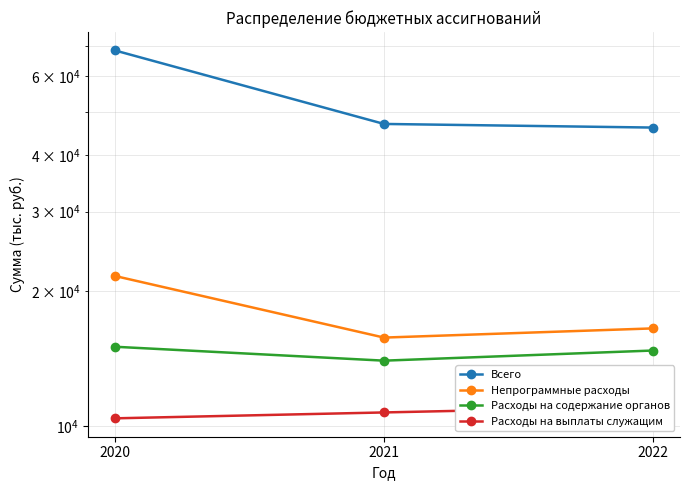

What is the value of the Непрограммные расходы point at the 2nd from the left?

15751.2